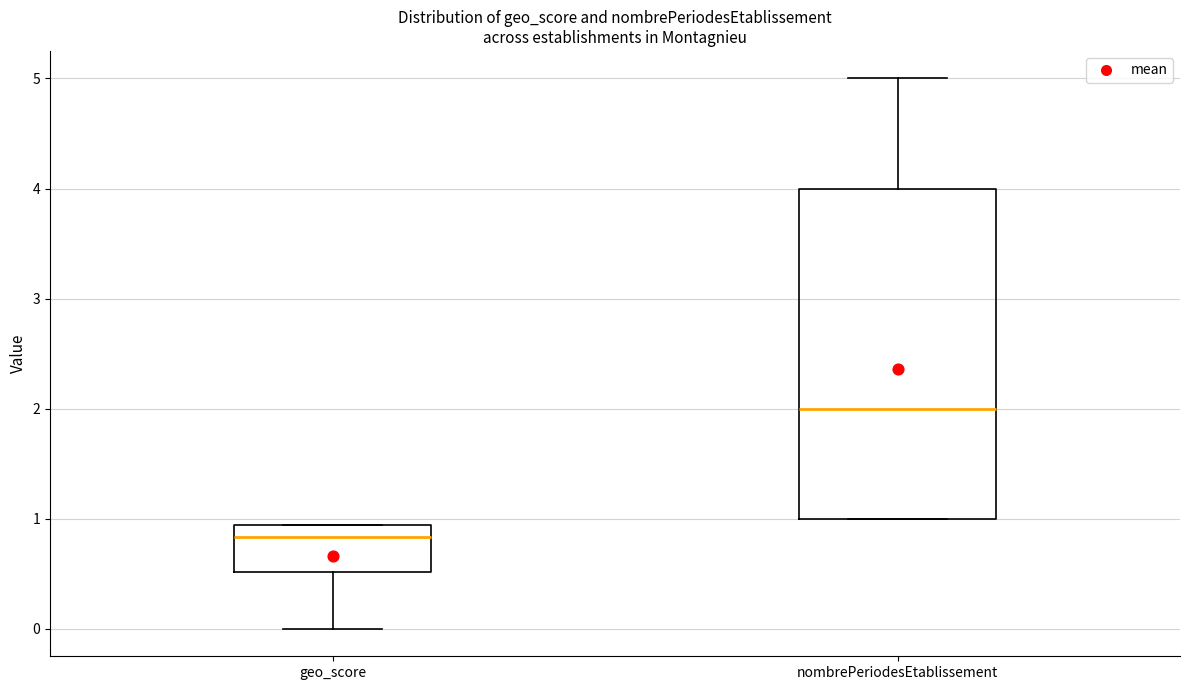

Reading left to right, read every box against the y-axis: the position of its median line, the range the box covers, and the ends of its whiskers. The values are not printed on the chart, so give them approximately, as read against the axis.

geo_score: median 0.8, box 0.5 to 0.9, whiskers 0.0 to 0.9
nombrePeriodesEtablissement: median 2.0, box 1.0 to 4.0, whiskers 1.0 to 5.0